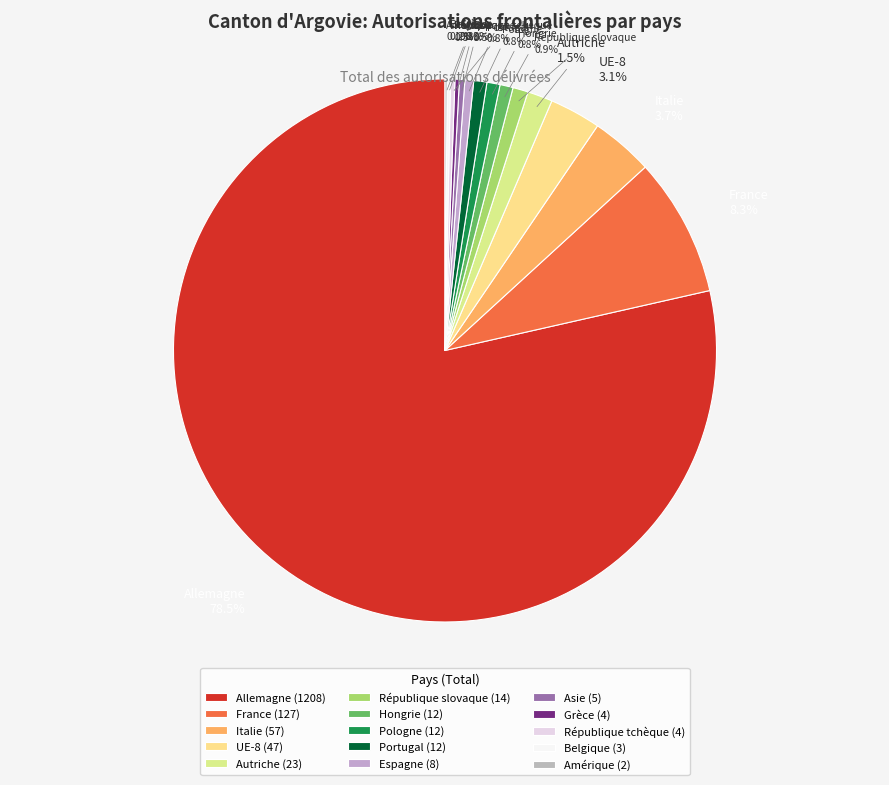

What is the largest slice in the pie chart?

Allemagne